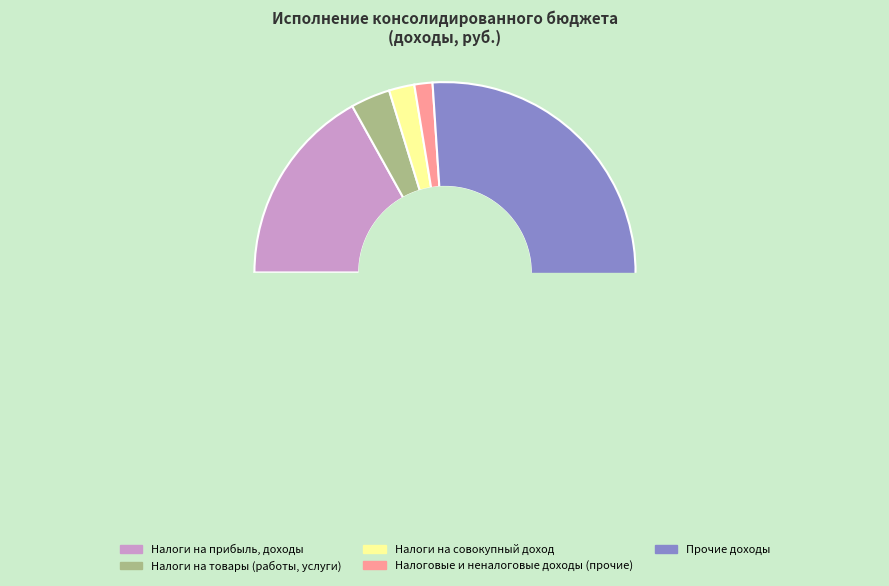

What is the smallest slice in the pie chart?

НАЛОГОВЫЕ И НЕНАЛОГОВЫЕ ДОХОДЫ (прочие)